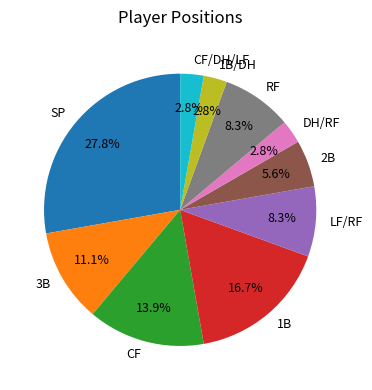

Which has a higher value, SP or CF?

SP